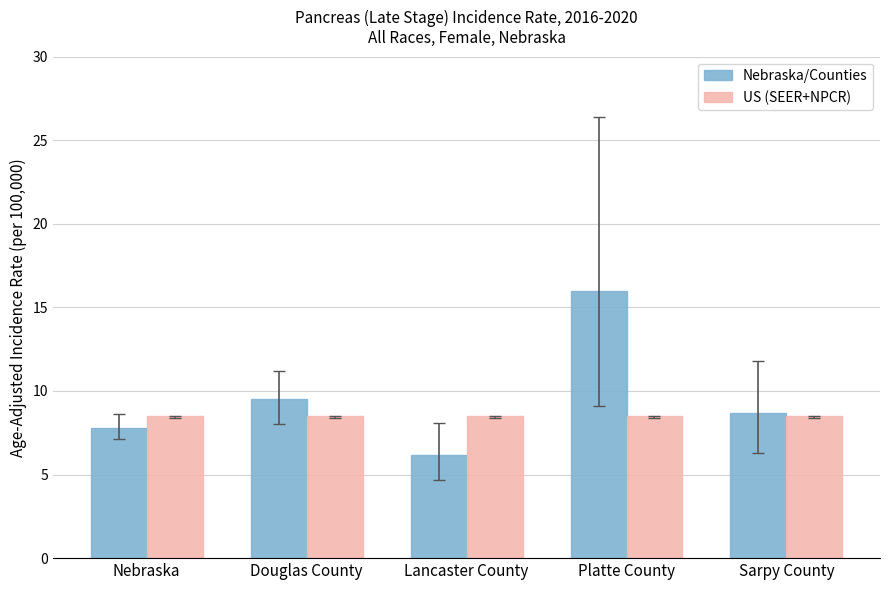

At which category does the chart reach its peak across all series?

Platte County